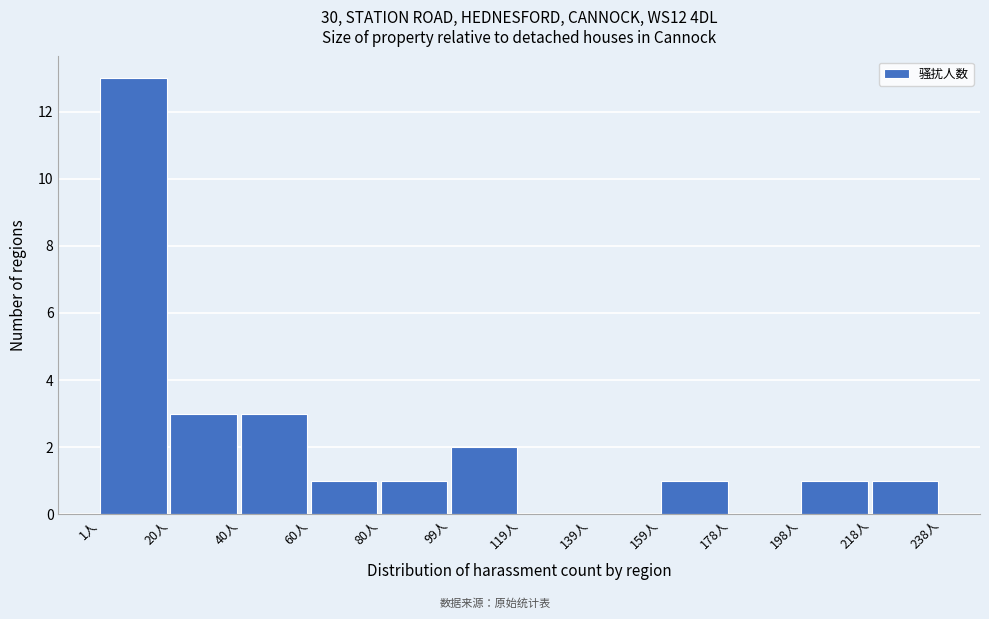

Which range on the x-axis has the tallest bar?

2 to 20